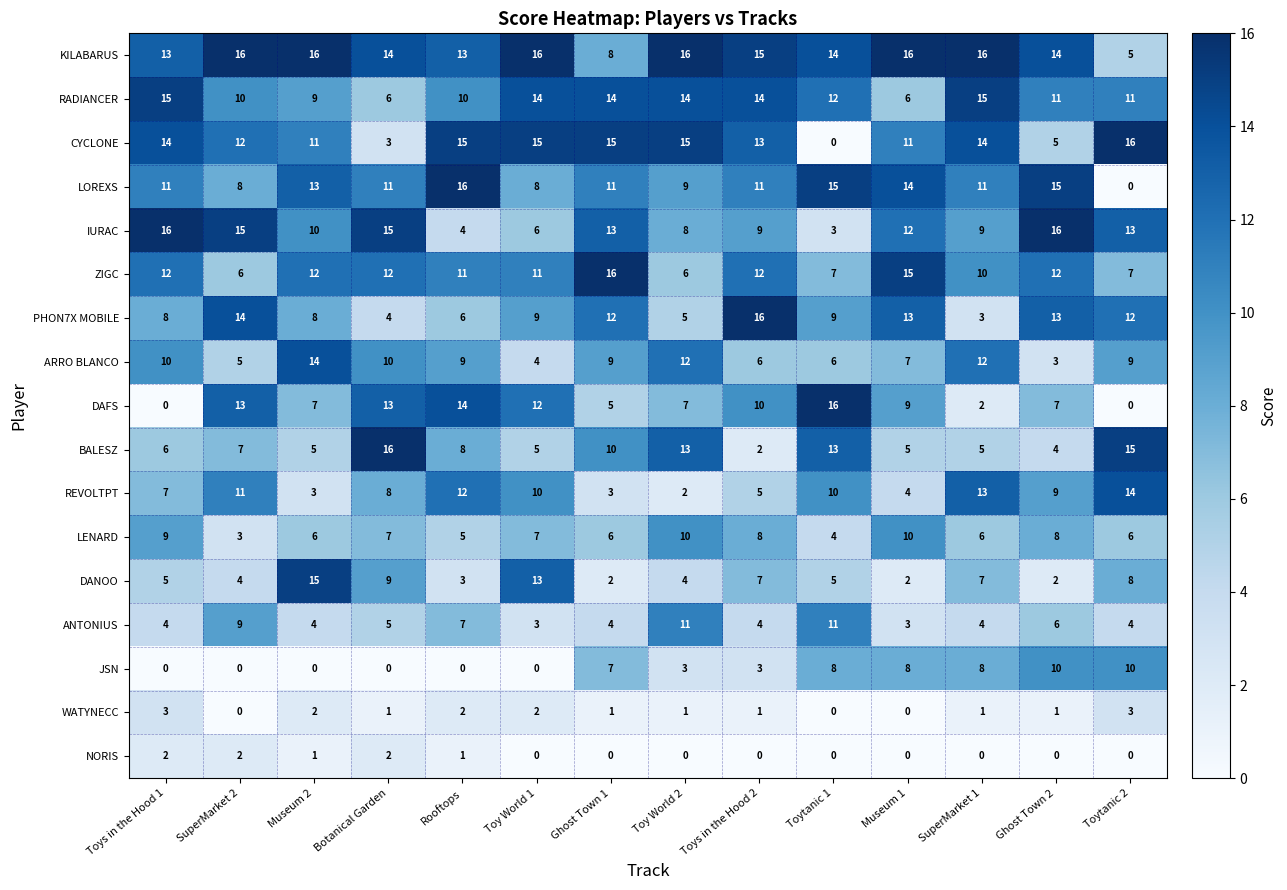

Between Ghost Town 1 and Toys in the Hood 2, which series saw the biggest shift?

BALESZ